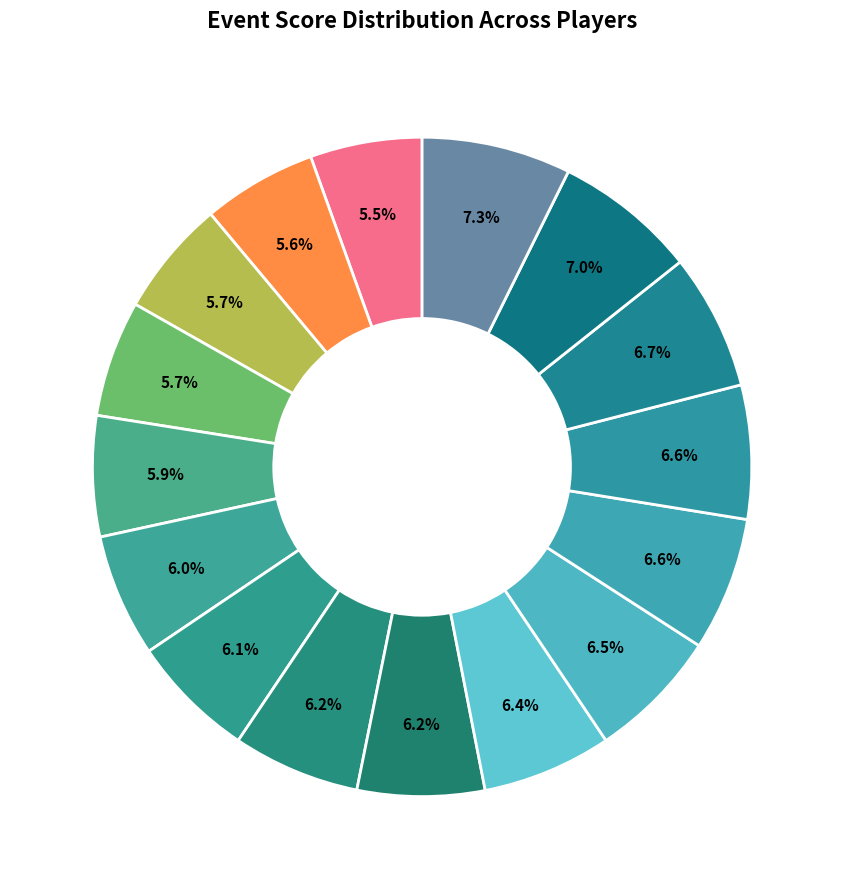

Rank the categories by value from lowest to highest.

jacobeyork, tristannbr, william217, nixon655, dayphid, dafunk, benyoho, ryanmouser, jfran0481, jerryd, hipcomputerman, wreckless76, sanders106, markd88, pipedreamer79, joewolfski32